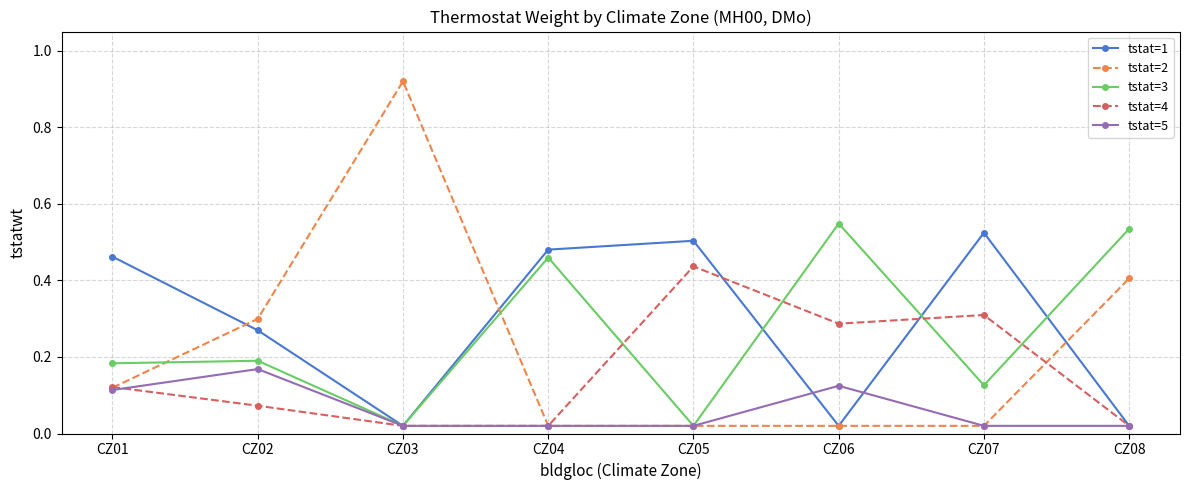

Count the tstat=5 values in the range 0 to 1.

8